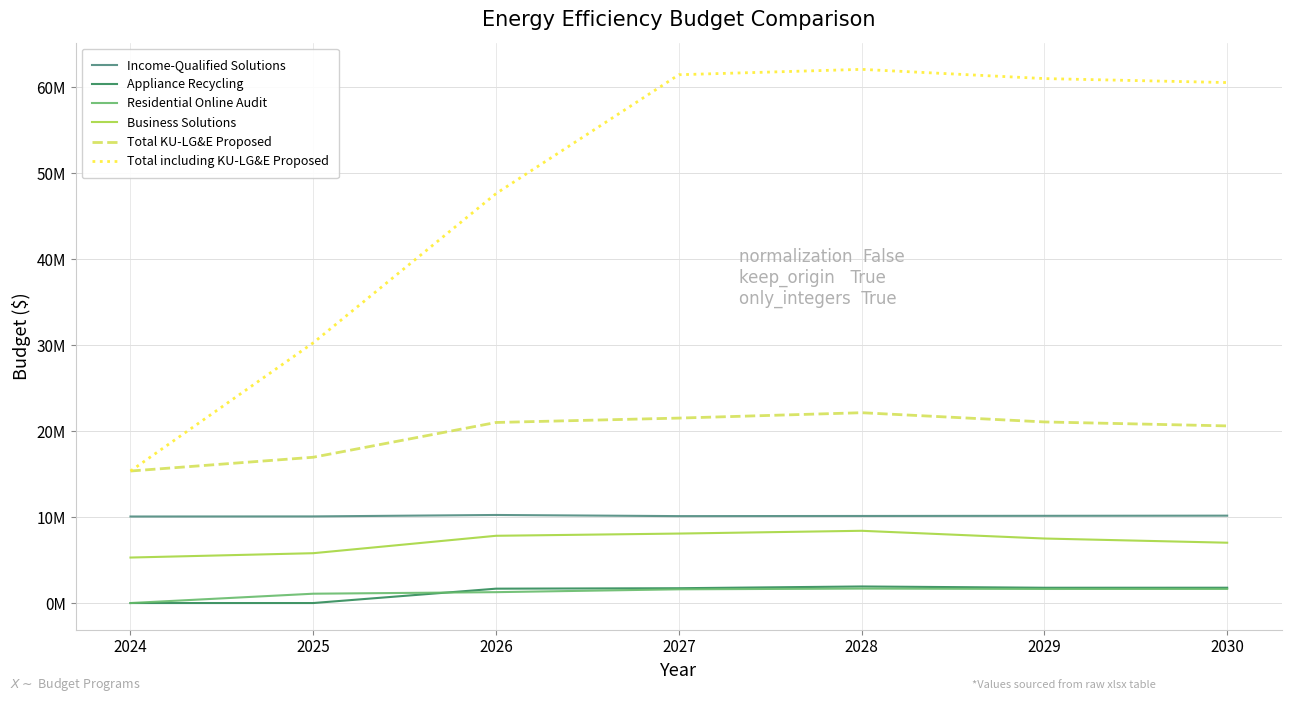

Reading right to left, list all the values displayed in this chart.

Income-Qualified Solutions: 2030=10160000	2029=10141000	2028=10123000	2027=10106000	2026=10239000	2025=10072000	2024=10060000
Appliance Recycling: 2030=1781000	2029=1778000	2028=1926000	2027=1723000	2026=1671000	2025=0	2024=0
Residential Online Audit: 2030=1640000	2029=1636000	2028=1681000	2027=1597000	2026=1265000	2025=1085000	2024=0
Business Solutions: 2030=7014000	2029=7502000	2028=8400000	2027=8078000	2026=7820000	2025=5795000	2024=5290000
Total KU-LG&E Proposed: 2030=20595000	2029=21057000	2028=22130000	2027=21504000	2026=20995000	2025=16952000	2024=15350000
Total including KU-LG&E Proposed: 2030=60517975	2029=60979975	2028=62052975	2027=61426975	2026=47610316	2025=30259658	2024=15350000